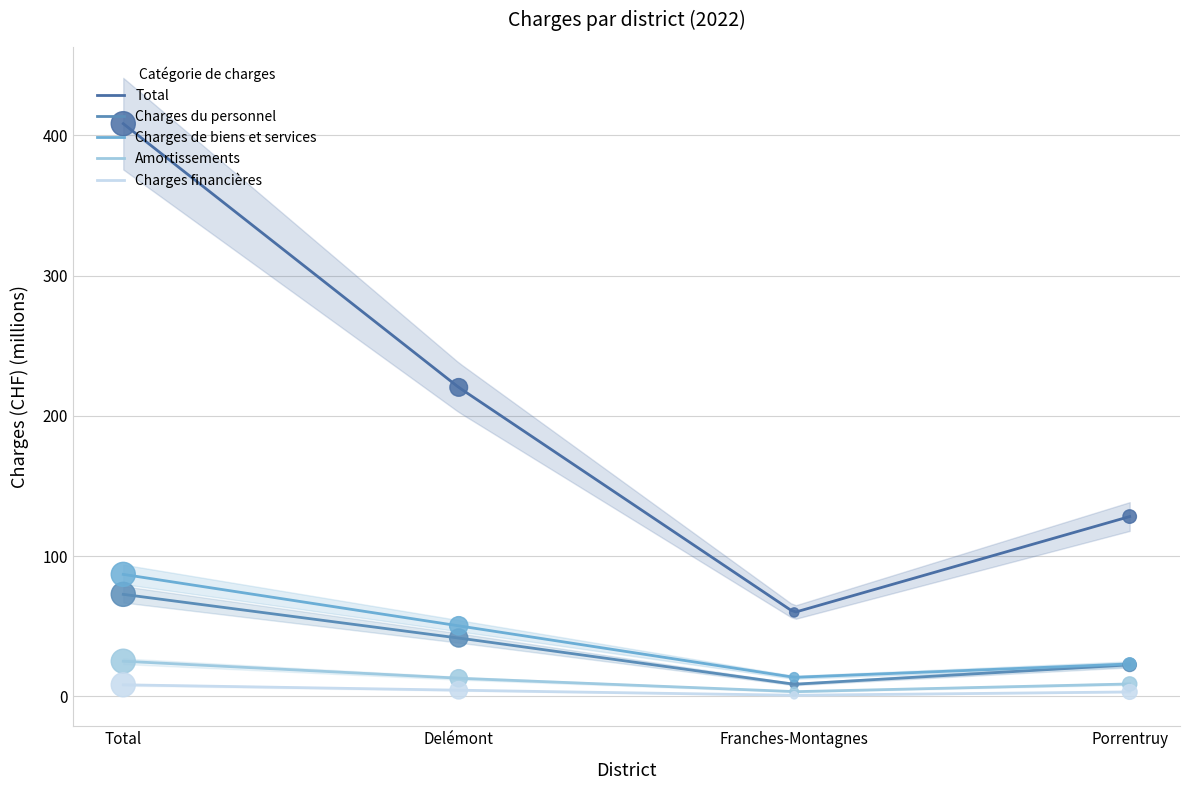

Is the value of Charges financières at Delémont greater than the value of Charges de biens et services at Porrentruy?

No